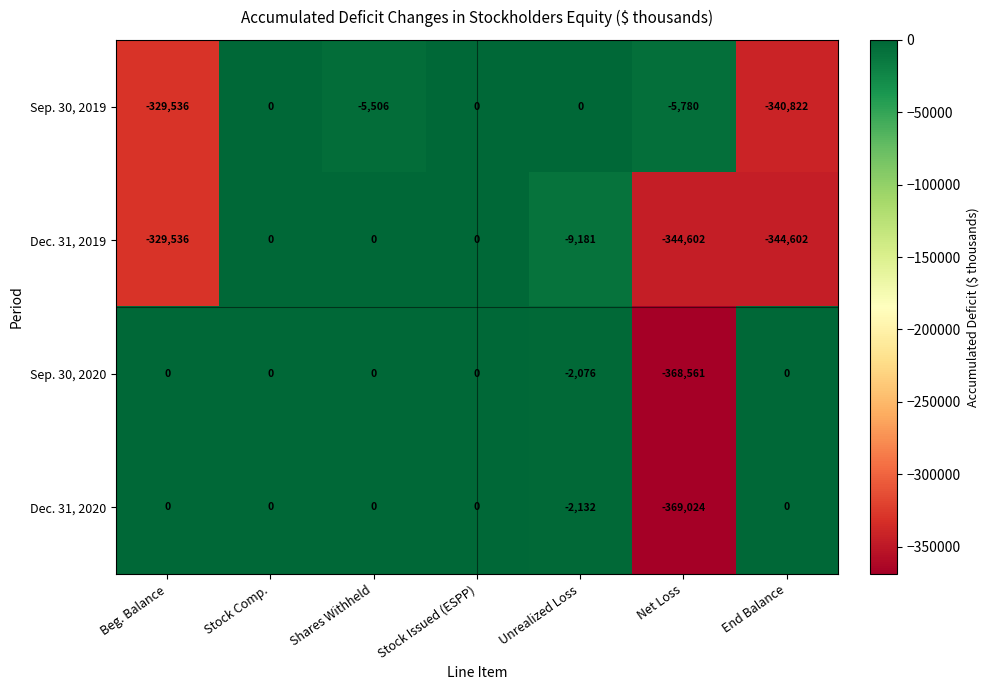

The value of Sep. 30, 2019 at Stock Issued (ESPP) is -188735. True or false?

False